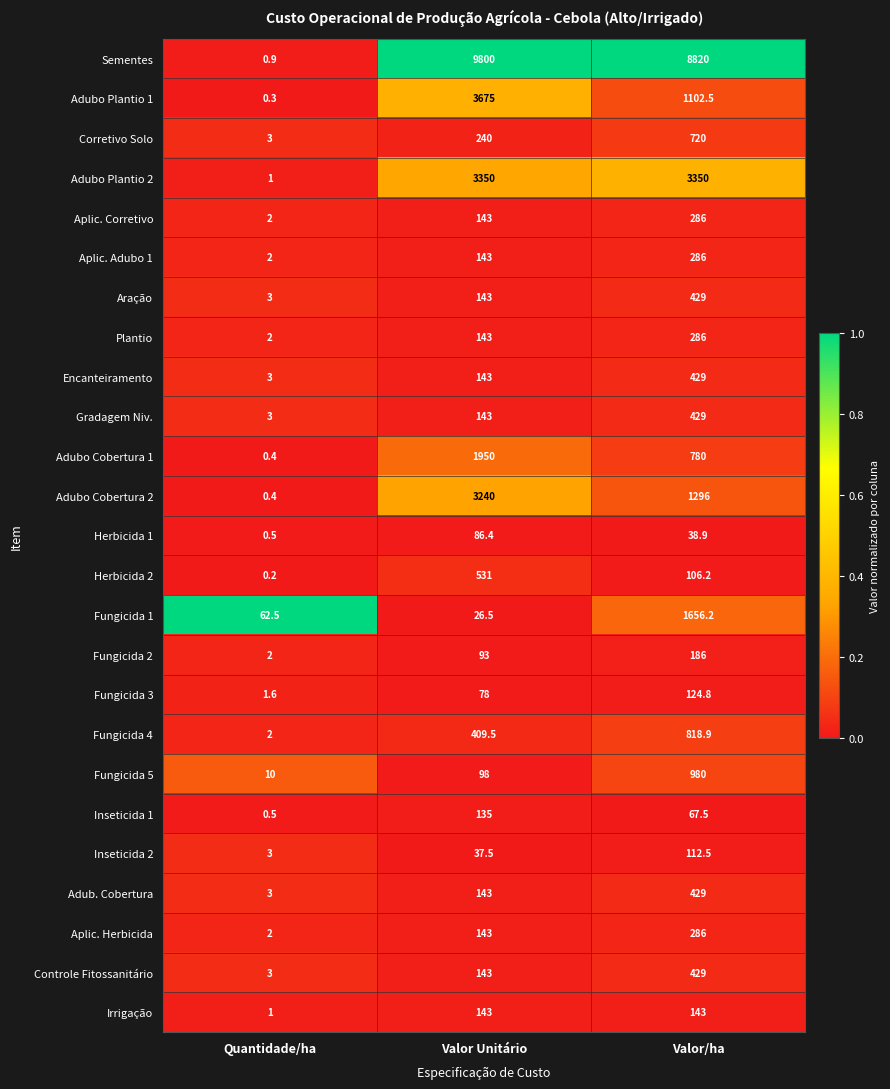

List the labels in order of Aplic. Corretivo value, smallest first.

Quantidade/ha, Valor Unitário, Valor/ha